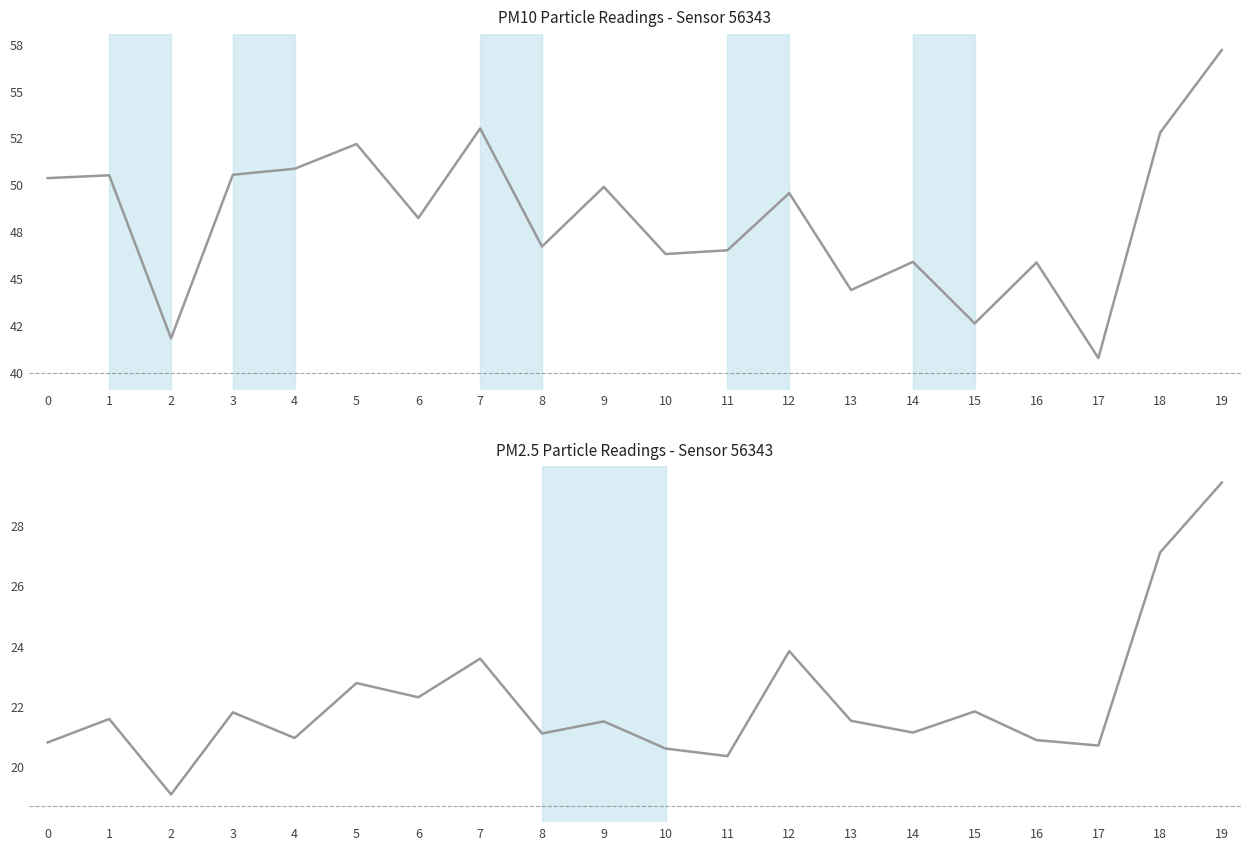

List the series in order of their peak value, lowest first.

P2, P1